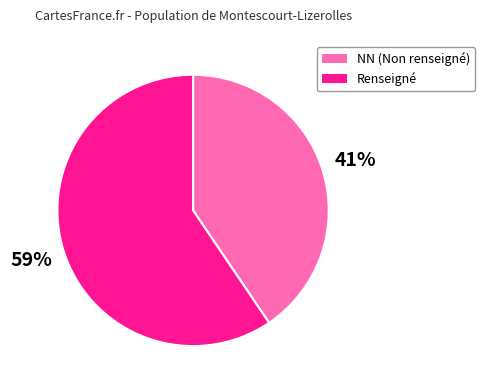

What is the majority slice?

Renseigné